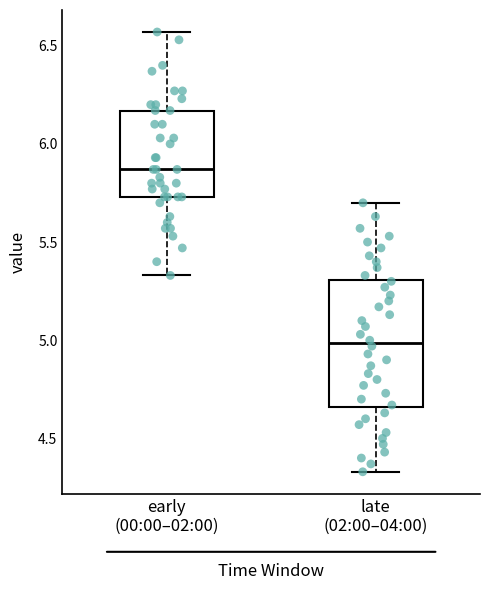

Which box's median line is the highest?

early (00:00–02:00)